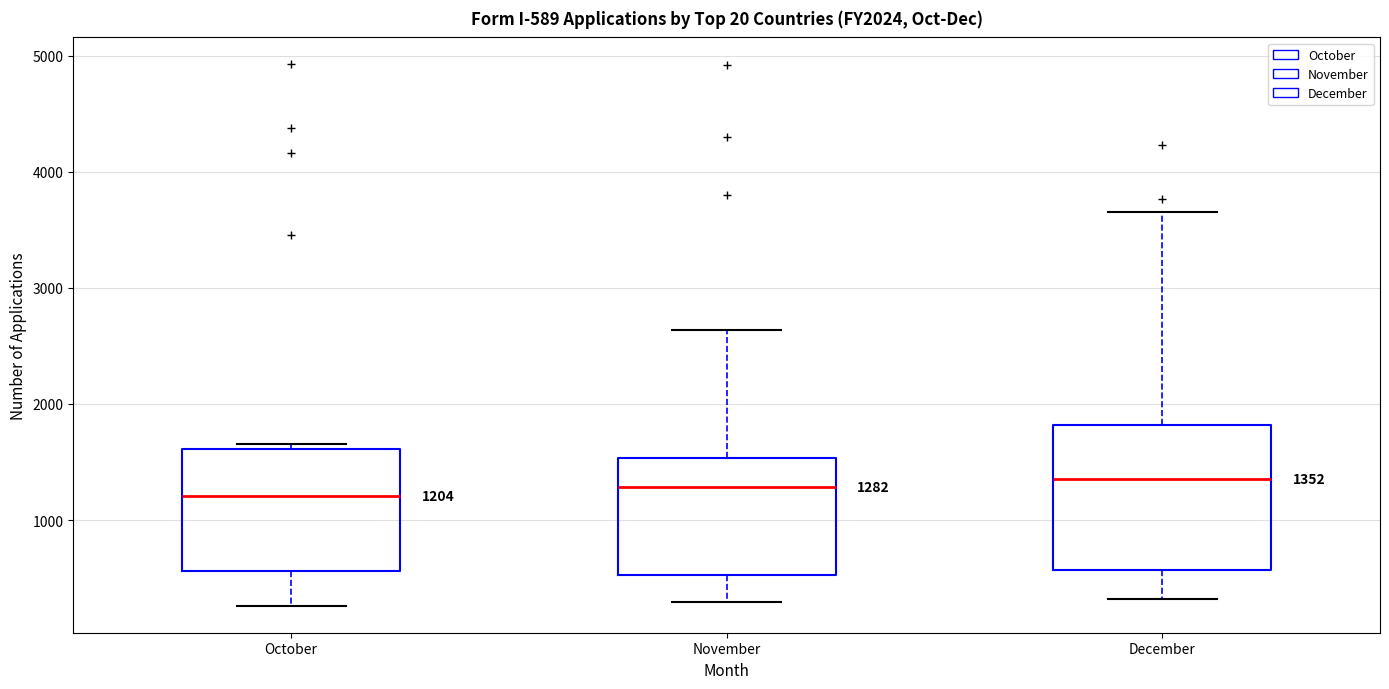

Comparing the boxes themselves (not the whiskers), which one is the tallest?

December